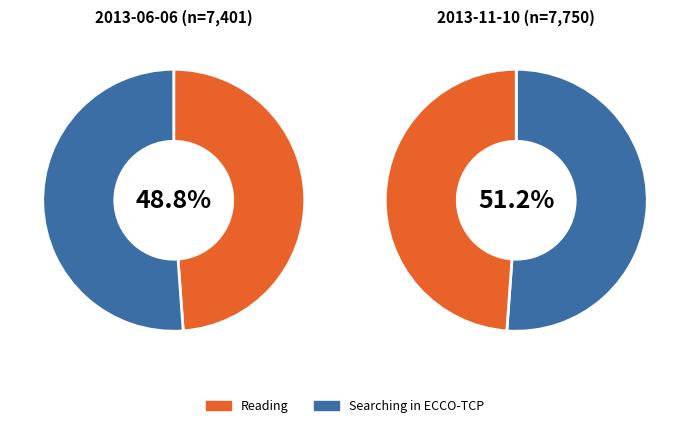

To the nearest percent, what portion does 2013-06-06 represent?

49%